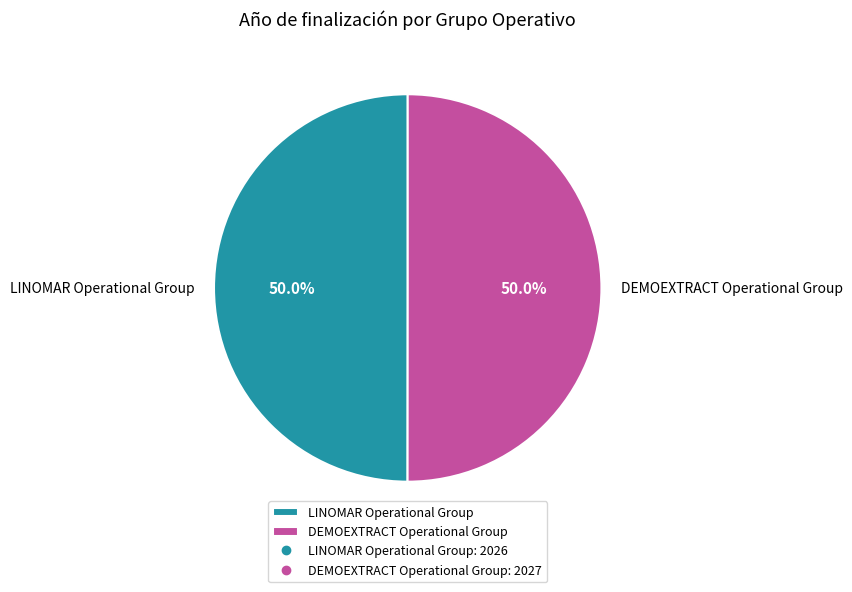

To the nearest percent, what percentage of the pie is LINOMAR Operational Group?

50%